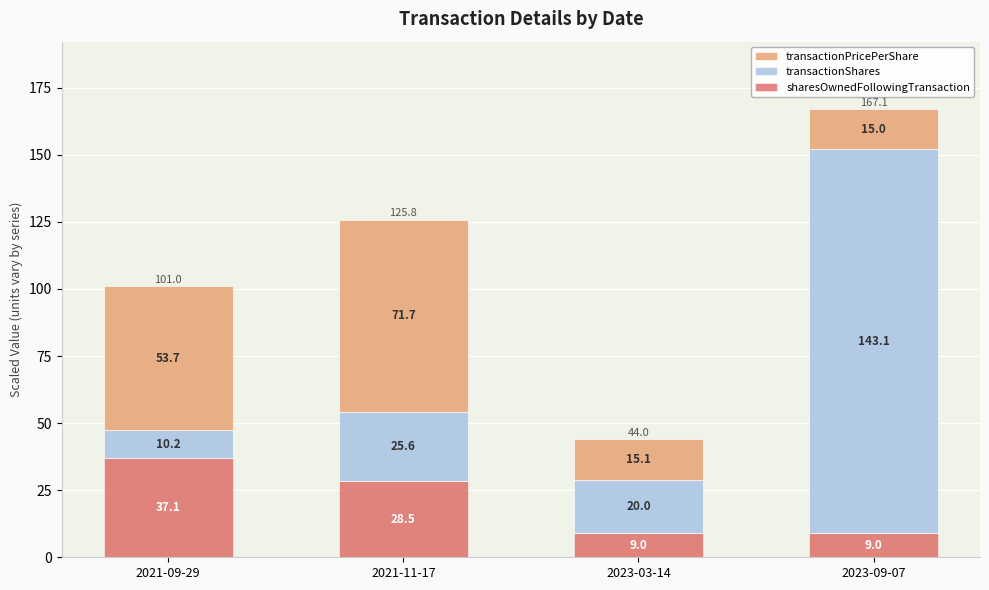

What is the minimum value for sharesOwnedFollowingTransaction?

9.0